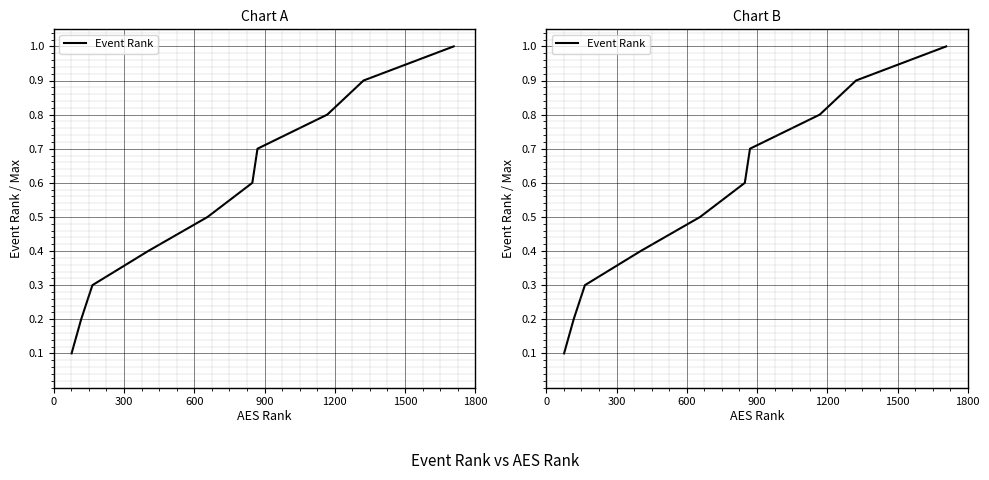

True or false: the data shows 0.6 at 900.

False